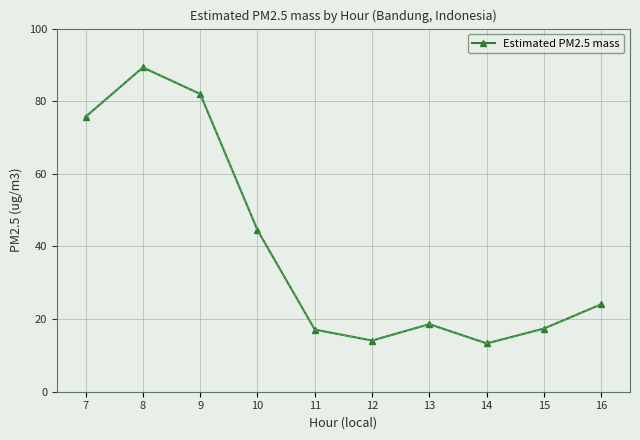

What is the difference between the second highest and second lowest values?

67.9